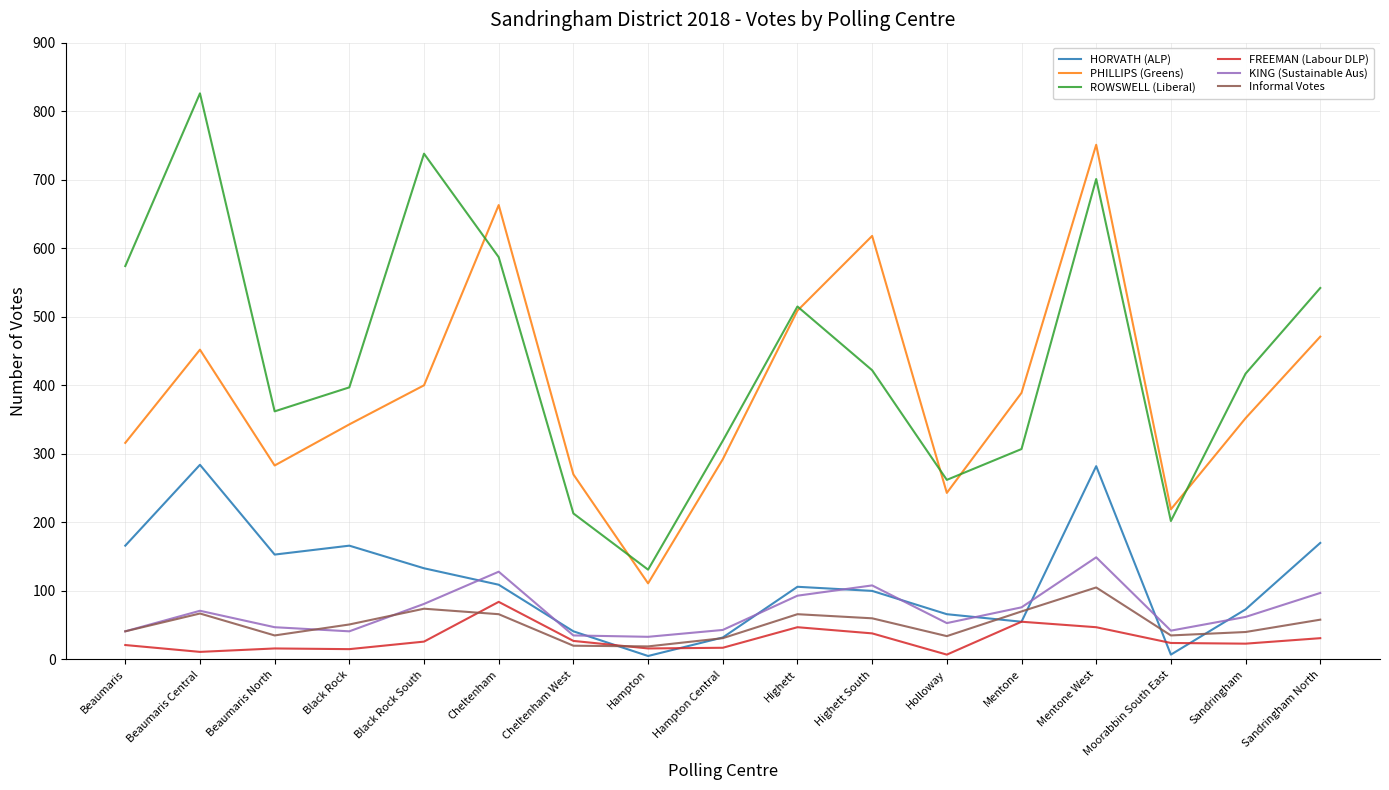

The PHILLIPS (Greens) series shows 663 at Cheltenham. True or false?

True